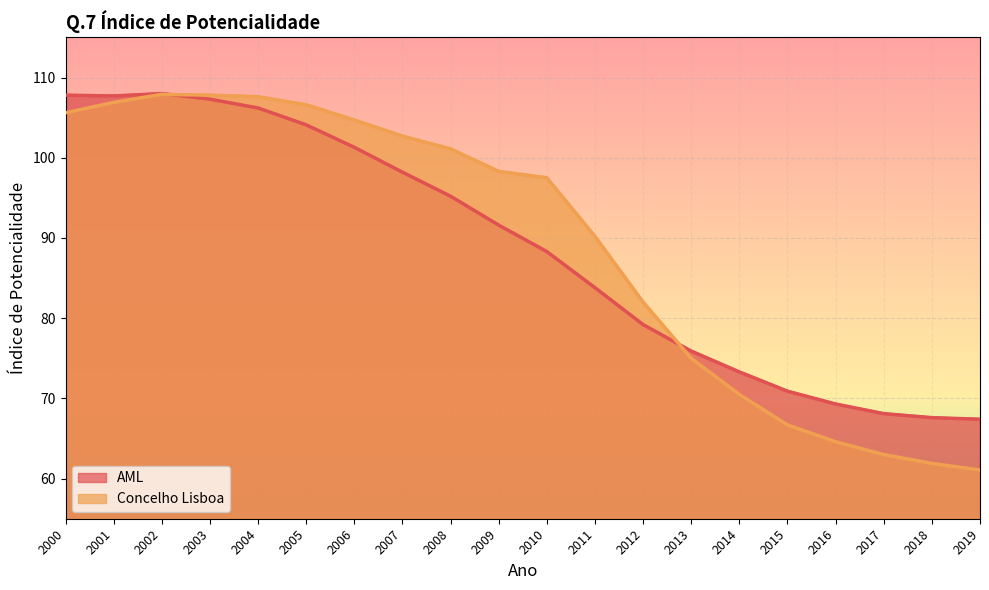

What is the total value across all series at 2013?

150.9